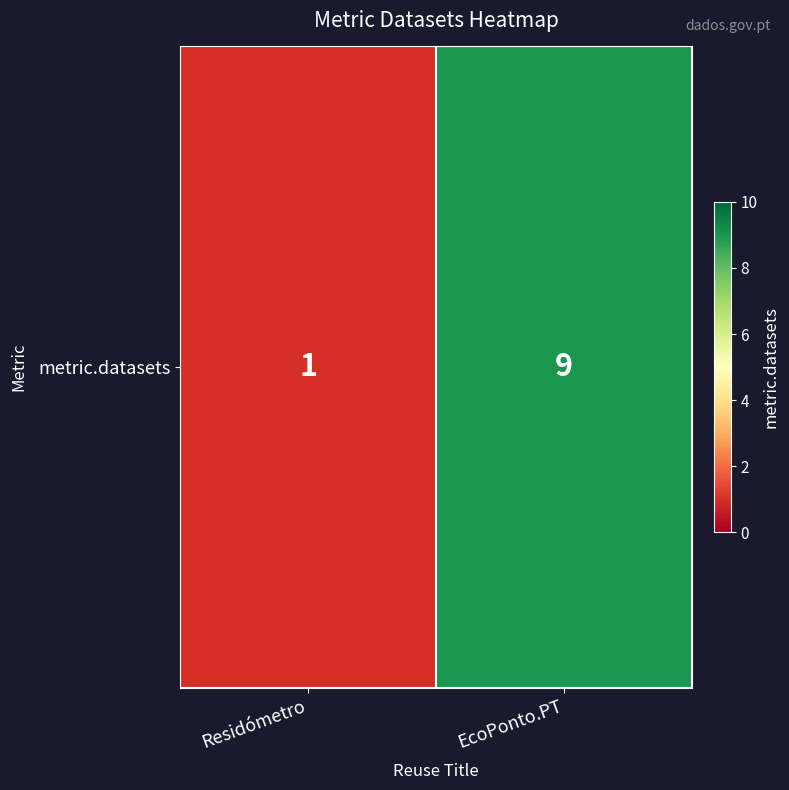

The chart shows a value of 2 at Residómetro. True or false?

False